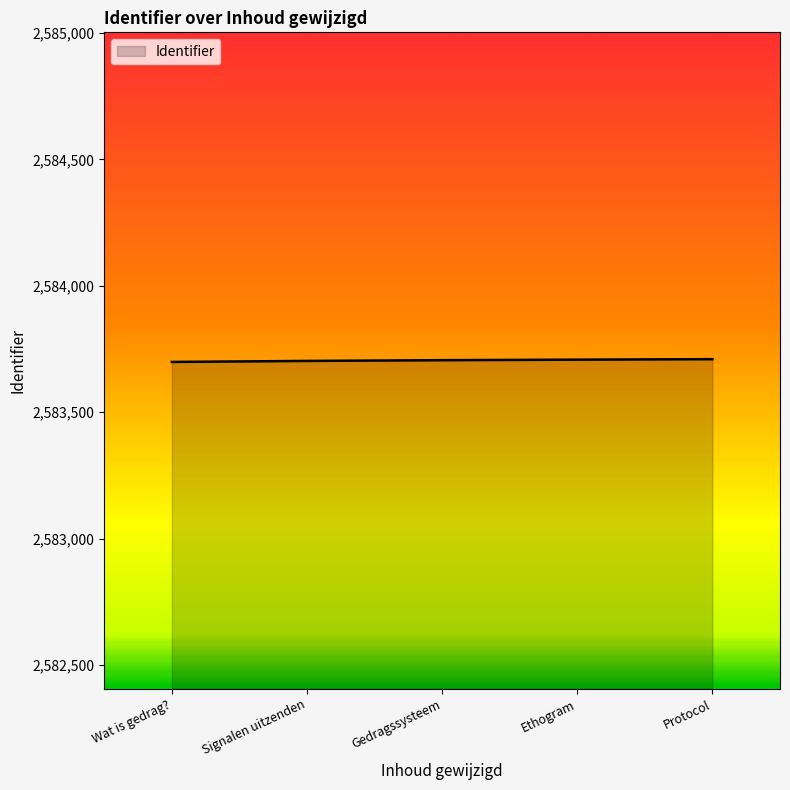

What is the smallest value displayed?

2583699